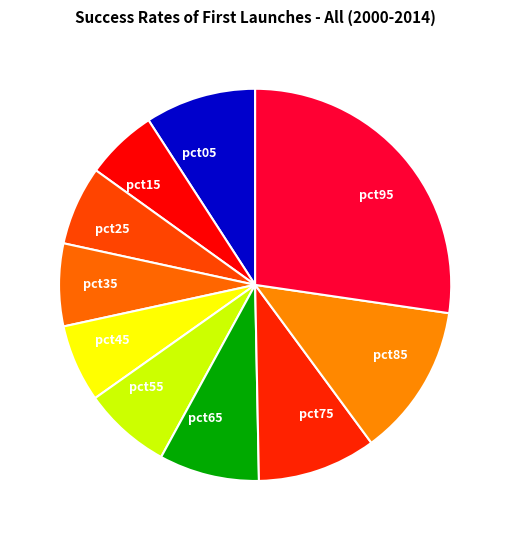

Is there a majority slice in this chart?

No